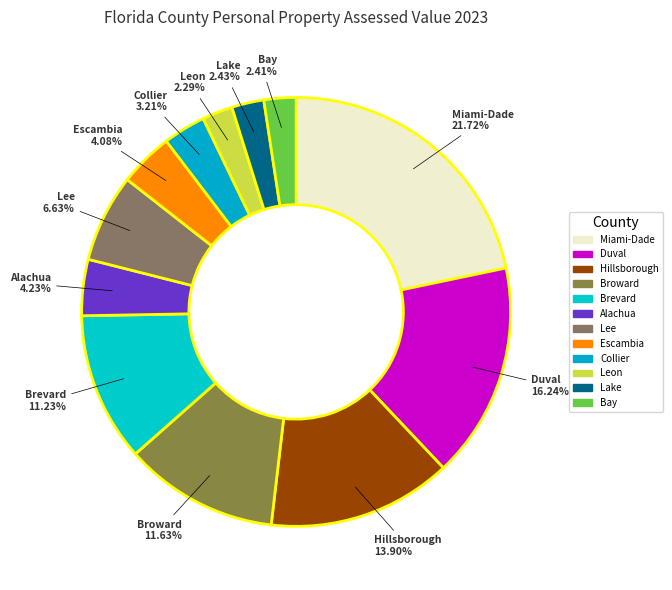

Does Hillsborough account for over 50% of the chart?

No